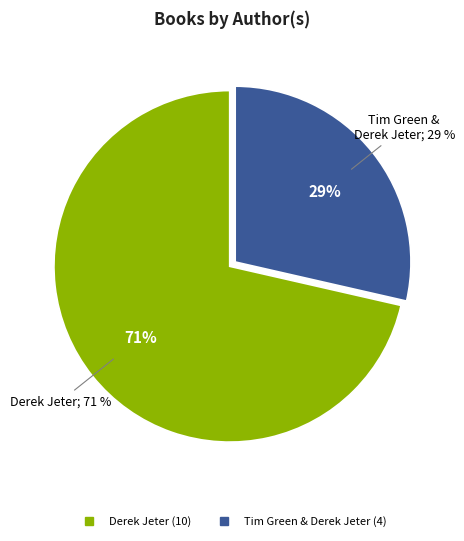

Combined, do Tim Green & Derek Jeter and Derek Jeter account for over 50%?

Yes